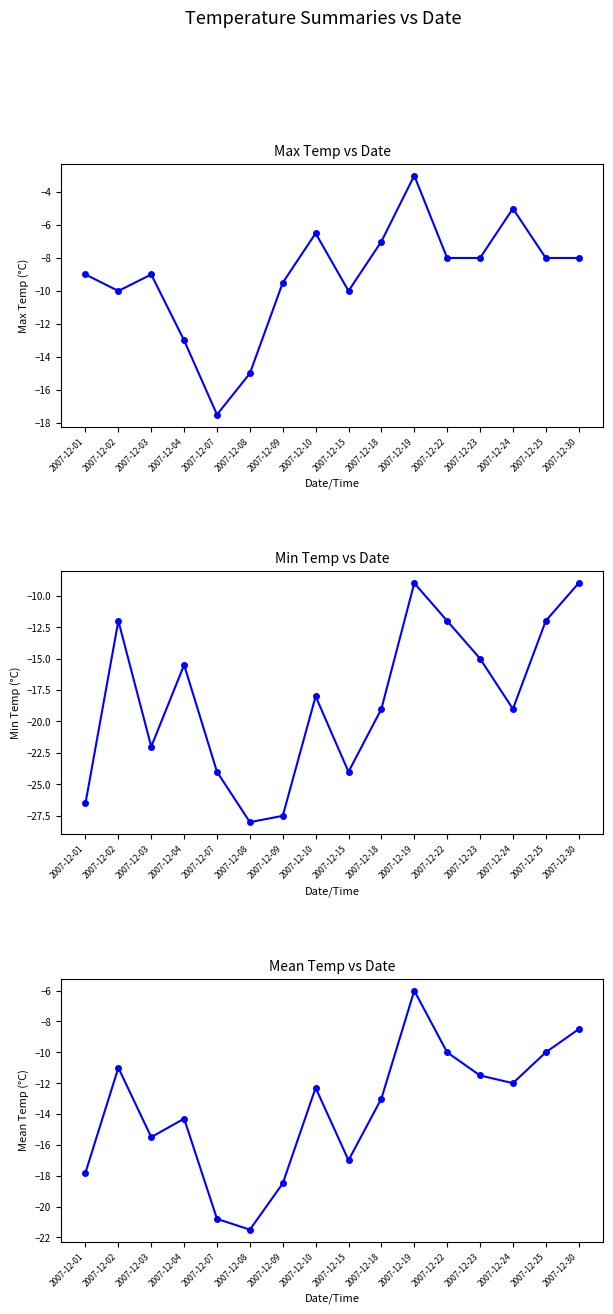

Where does the Mean Temp (°C) series first go above -12?

2007-12-02